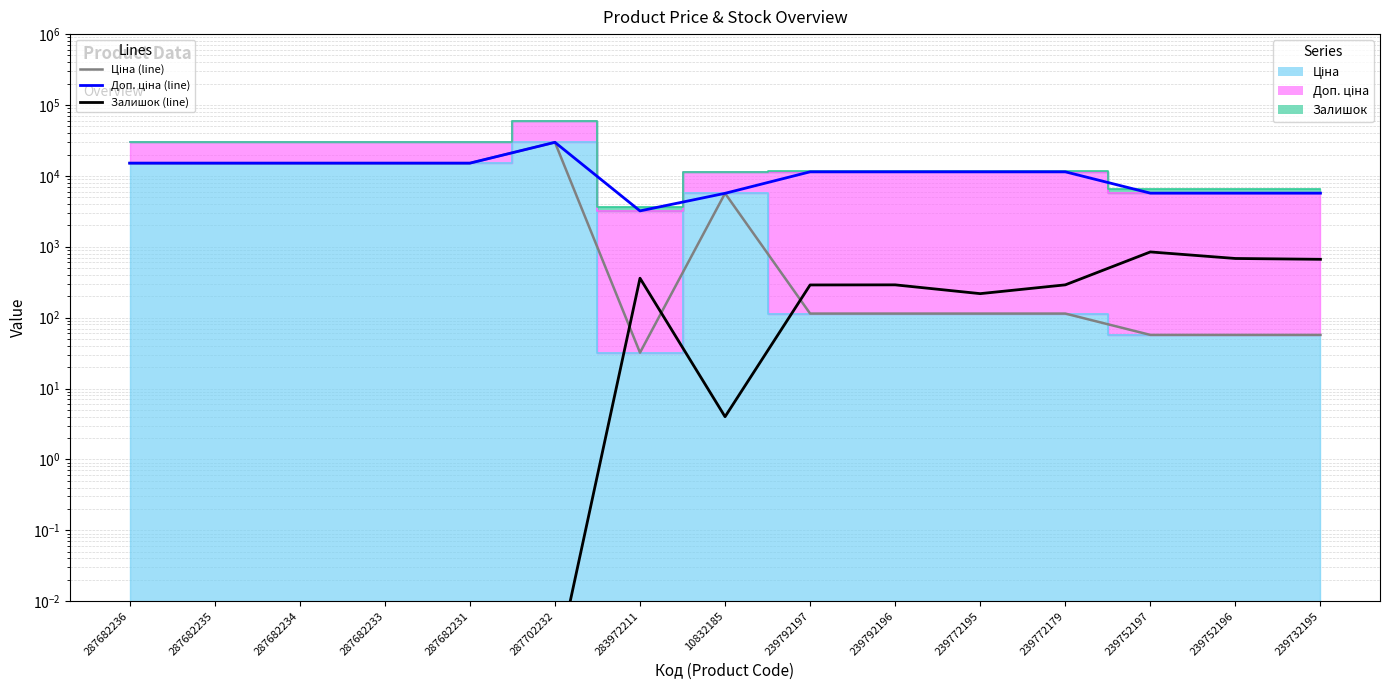

At which label does Доп. ціна (line) first exceed 11410?

287682236